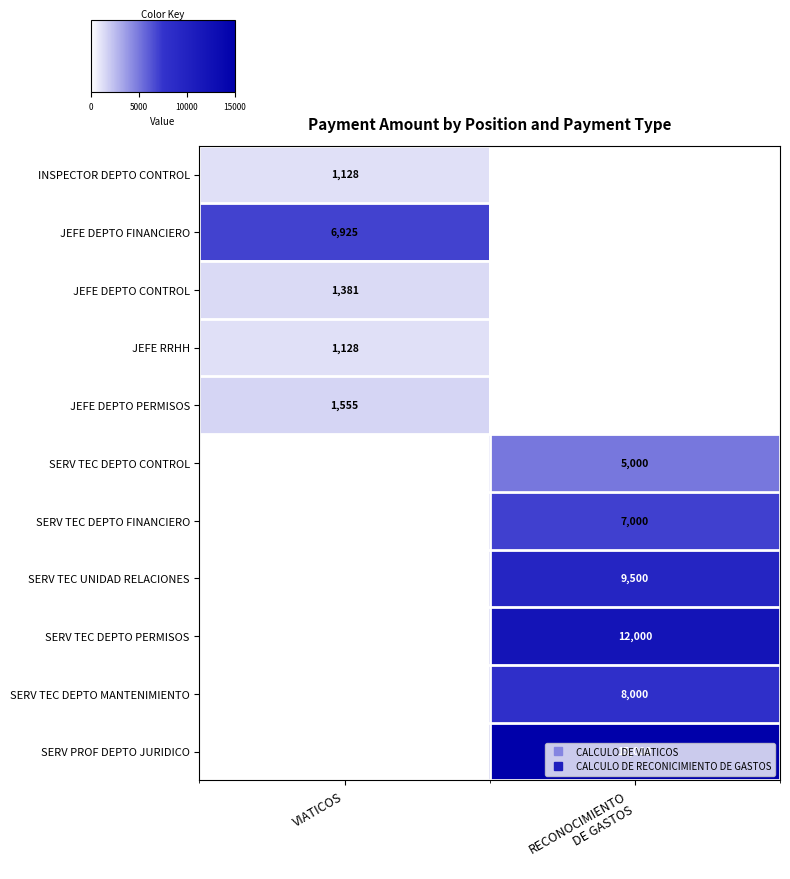

The value of JEFE DEPTO CONTROL at VIATICOS is 2233. True or false?

False